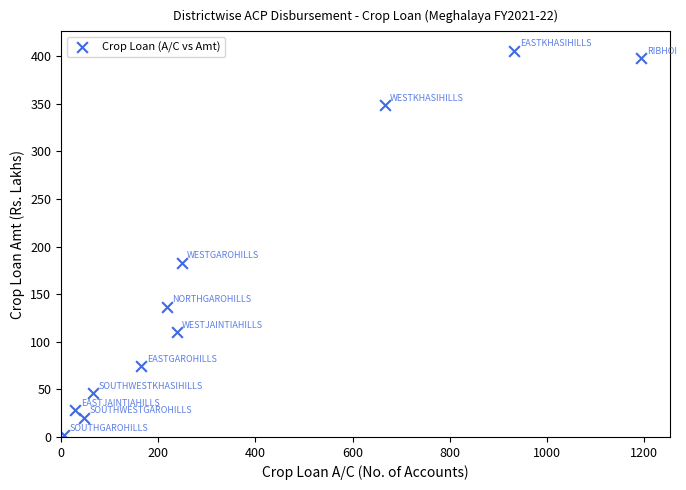

What is the average X value?

346.4